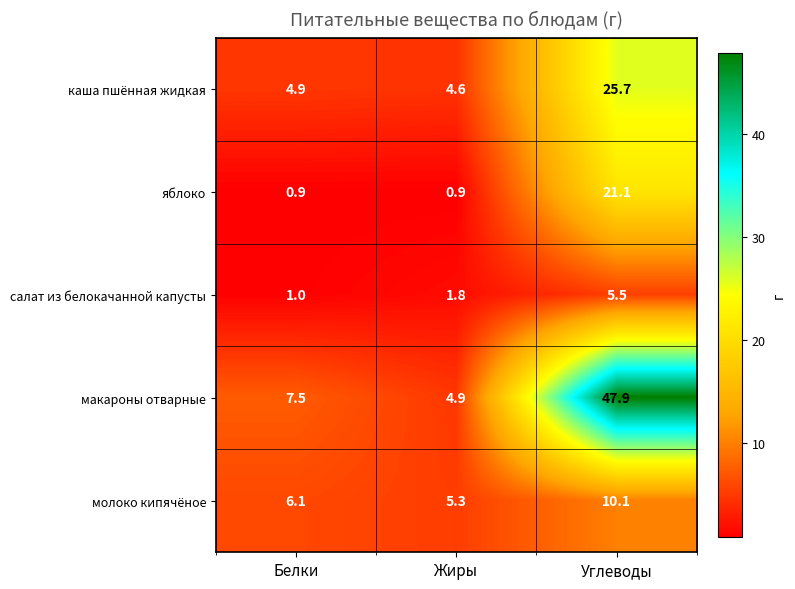

What is the maximum value for яблоко?

21.1